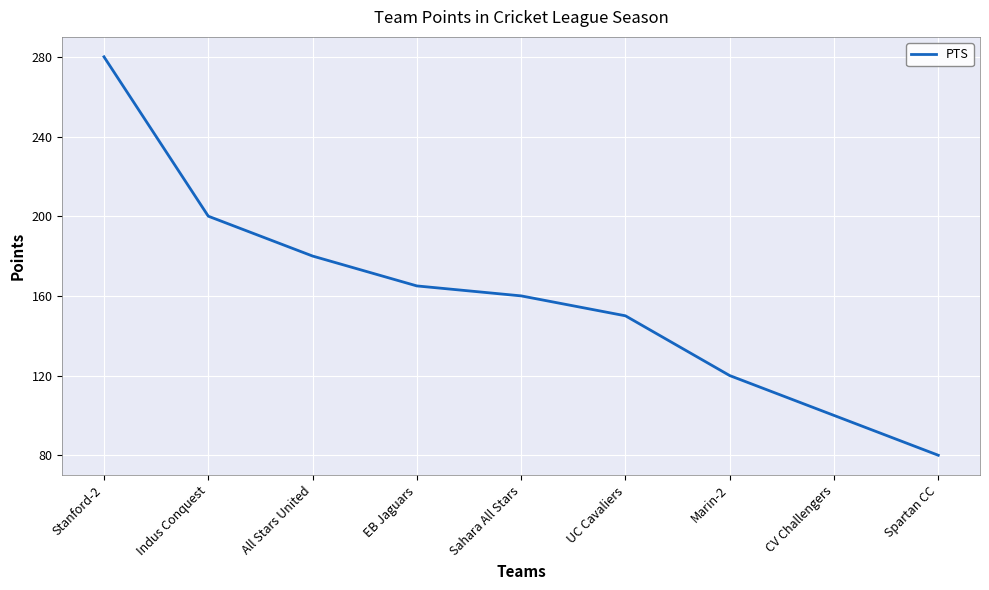

How many lines are shown in the chart?

1